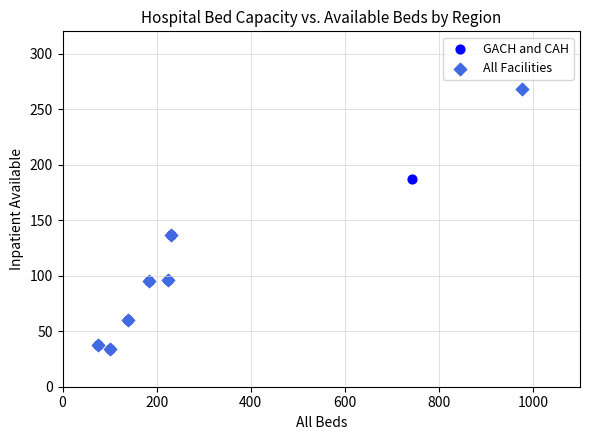

Which series contains the highest Y value?

All Facilities